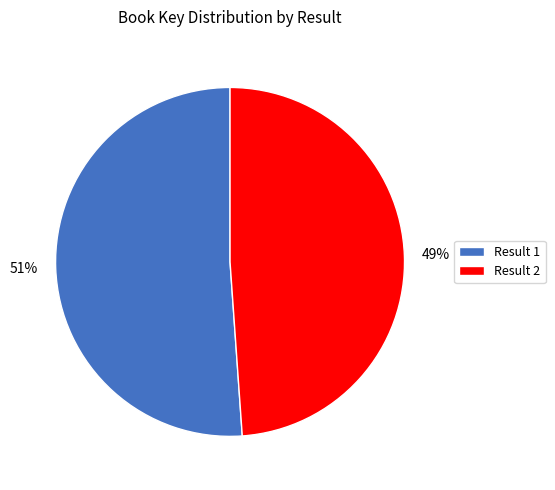

How many slices are in this pie chart?

2